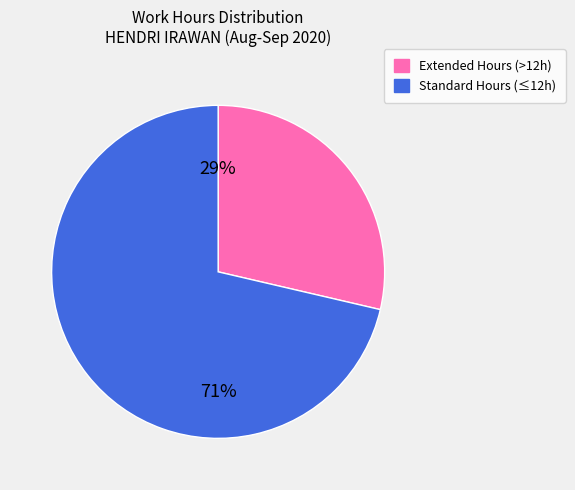

Does any single category account for the majority?

Yes